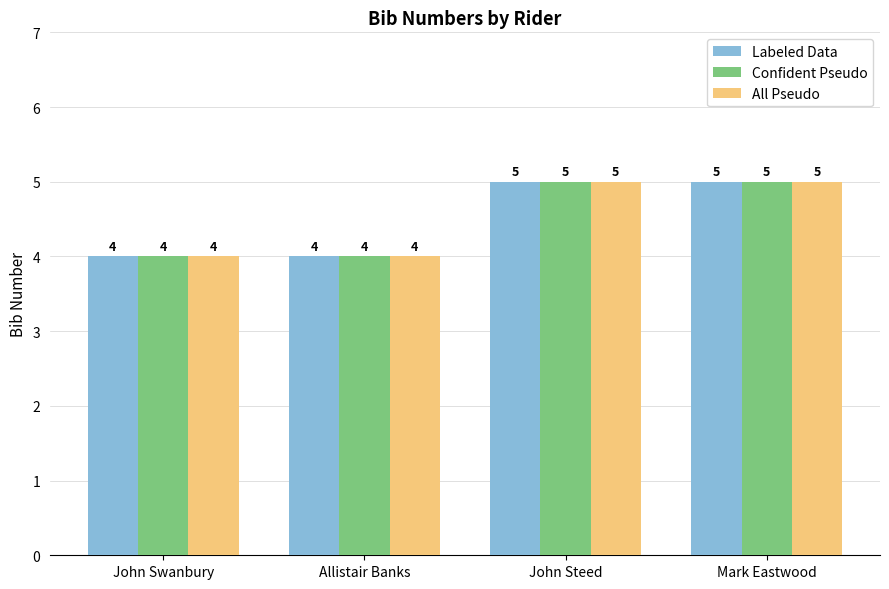

Reading right to left, list all the values displayed in this chart.

Labeled Data: Mark Eastwood=5	John Steed=5	Allistair Banks=4	John Swanbury=4
Confident Pseudo: Mark Eastwood=5	John Steed=5	Allistair Banks=4	John Swanbury=4
All Pseudo: Mark Eastwood=5	John Steed=5	Allistair Banks=4	John Swanbury=4